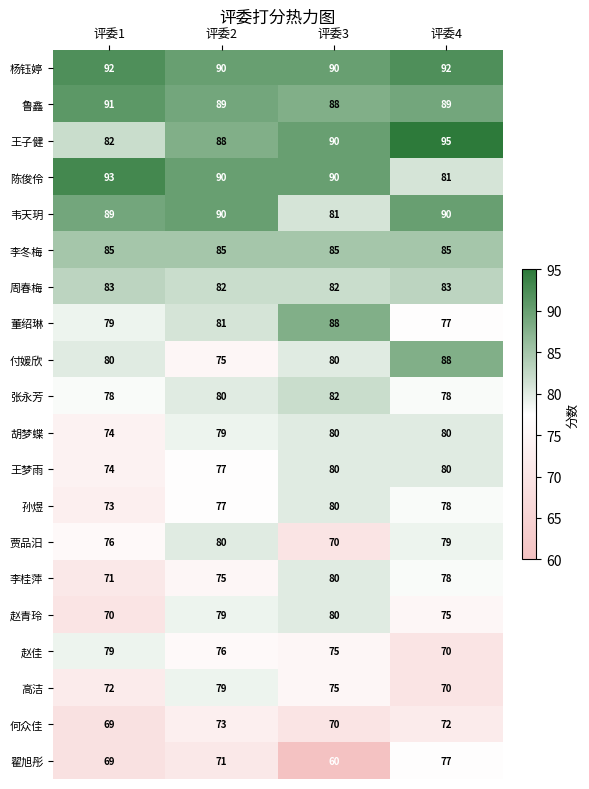

What is the sum of all 韦天玥 values?

350